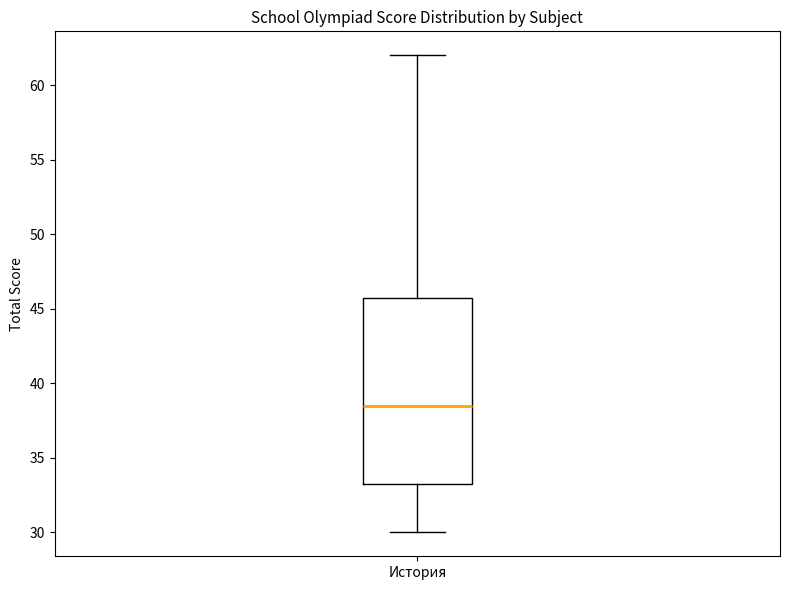

Where does the upper whisker of the box for История end on the y-axis? The values are not printed on the chart, so give them approximately, as read against the axis.

62.0